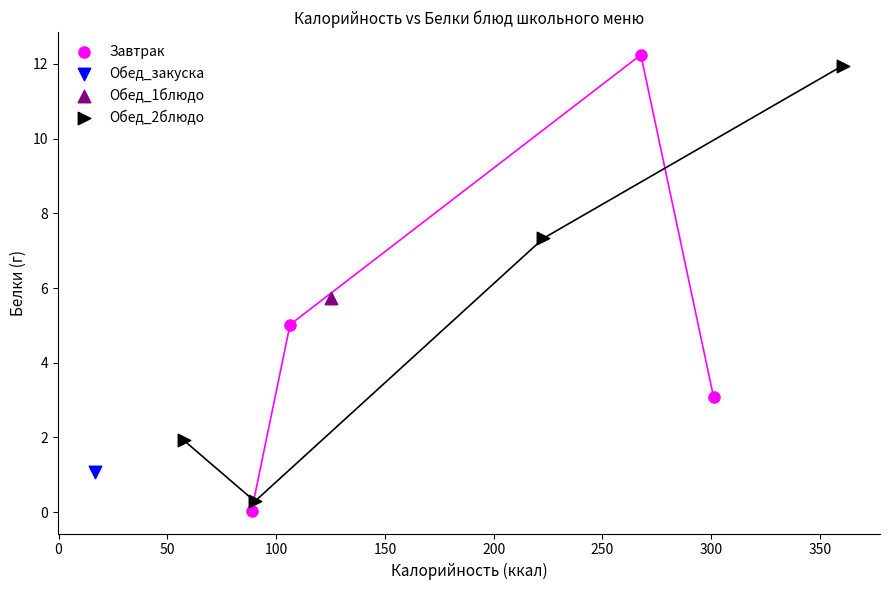

Which series reaches the maximum Y coordinate?

Завтрак